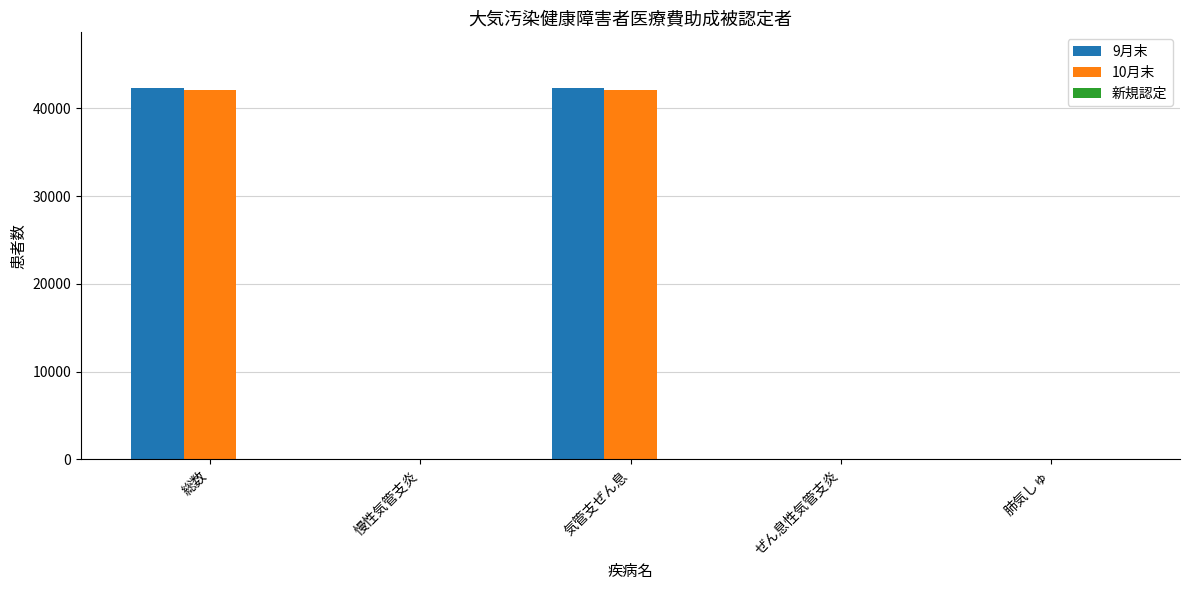

Which series has the widest spread of values?

9月末